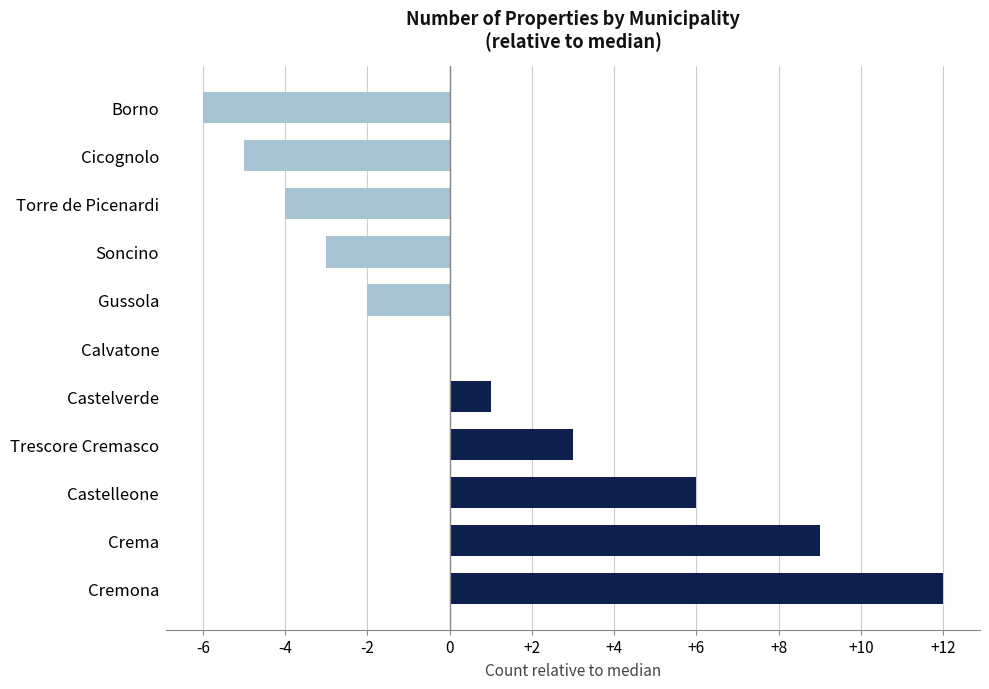

Reading bottom to top, what are all the values shown in this chart?

Cremona=12	Crema=9	Castelleone=6	Trescore Cremasco=3	Castelverde=1	Calvatone=0	Gussola=-2	Soncino=-3	Torre de Picenardi=-4	Cicognolo=-5	Borno=-6